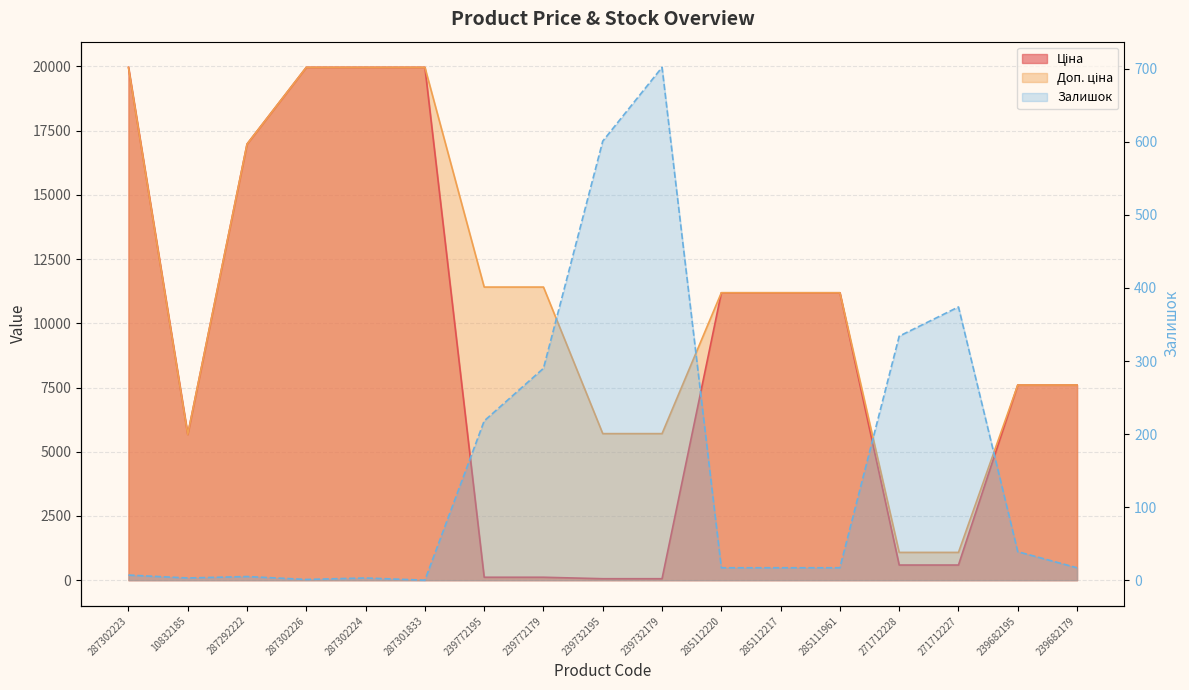

How many interior local valleys does the Доп. ціна series have?

1